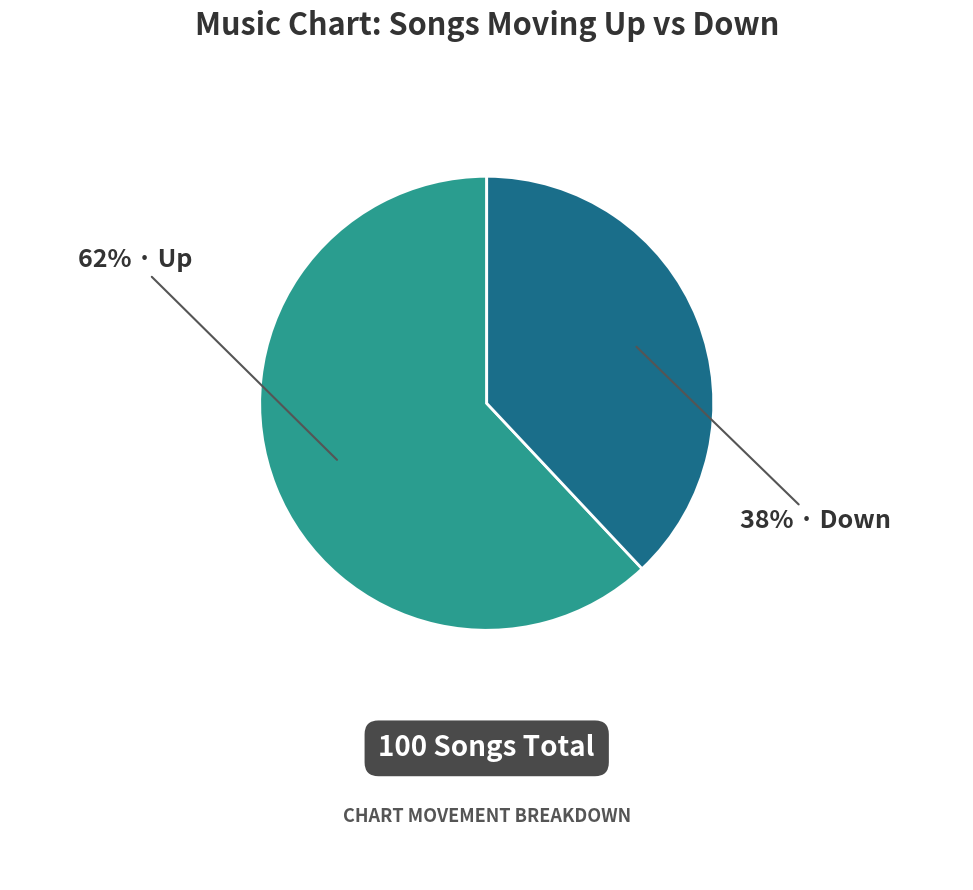

How many slices are in this pie chart?

2